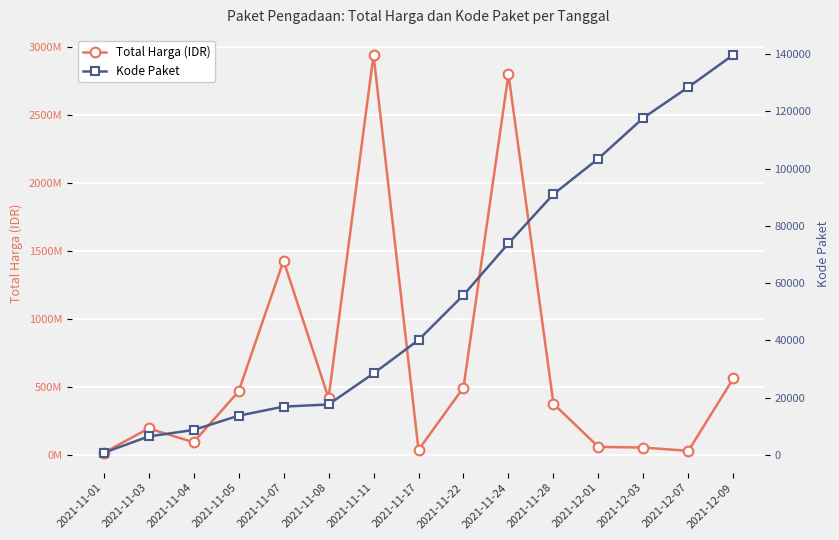

What is the approximate value of Kode Paket at 2021-11-17, to the nearest 100?

40100